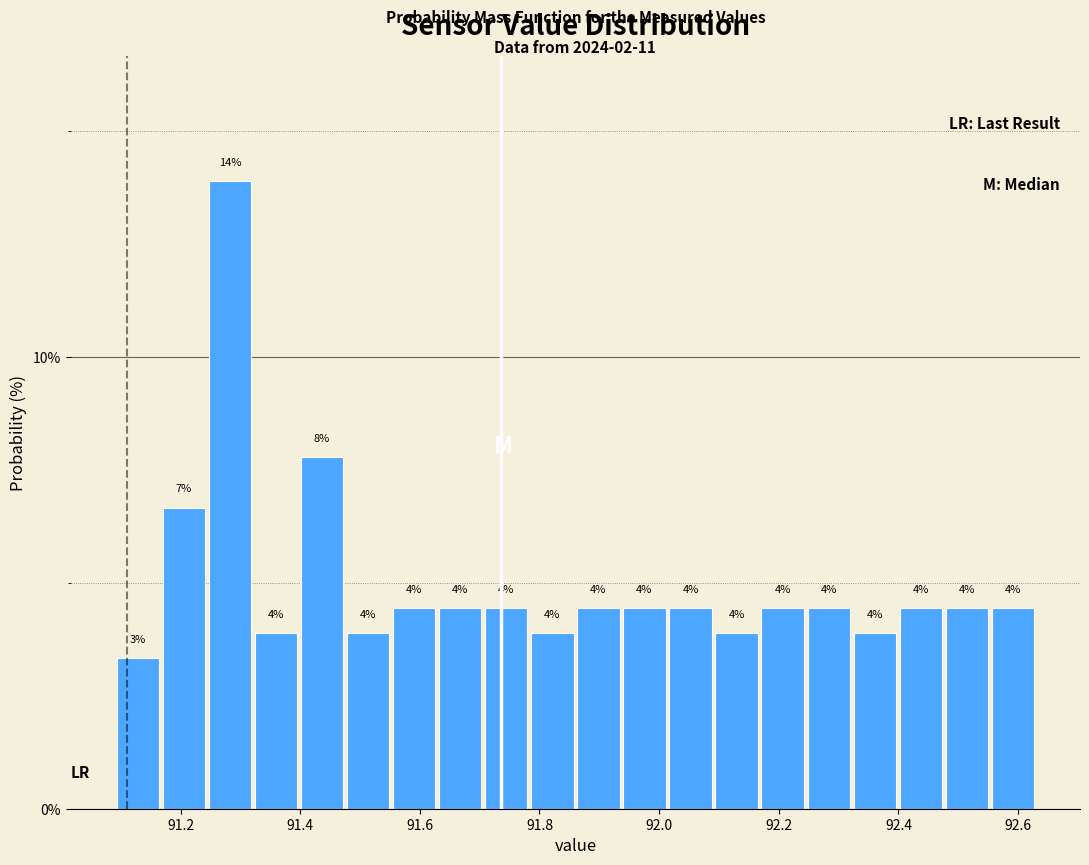

Around what value on the x-axis is the tallest bar? Give the approximate position of its centre, as read against the axis.

91.28